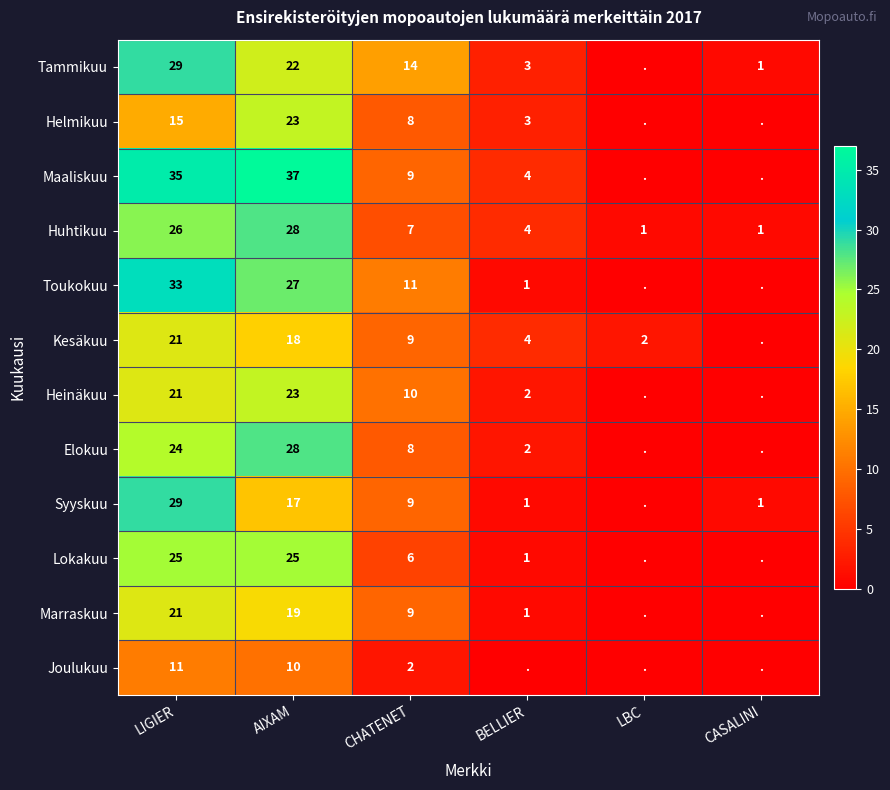

Which category has the highest value in the Huhtikuu series?

AIXAM